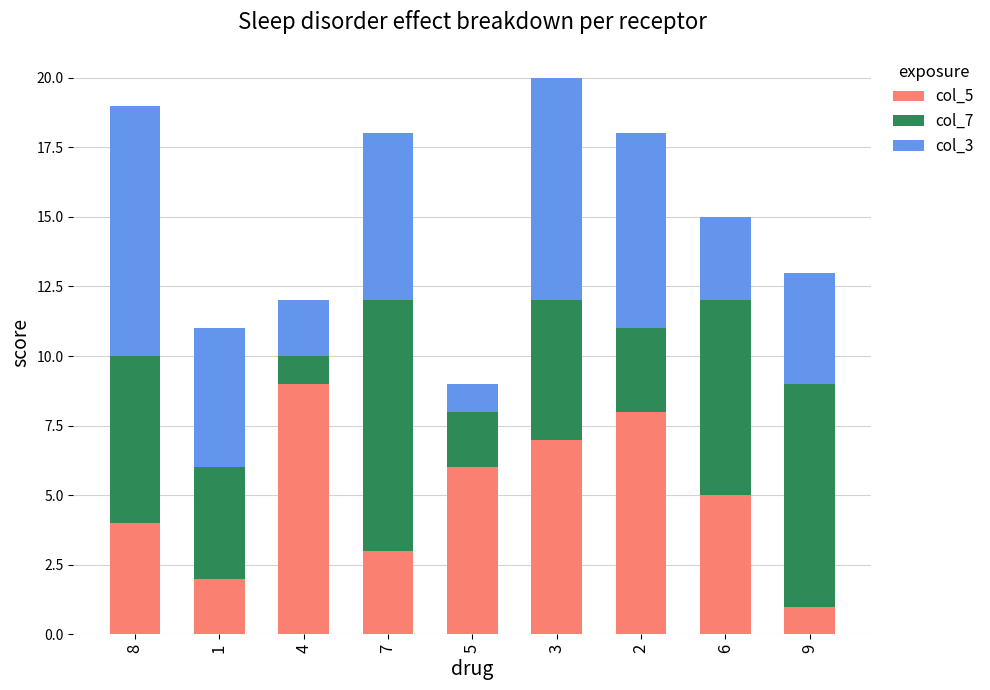

Rank the categories by col_5 value from lowest to highest.

9, 1, 7, 8, 6, 5, 3, 2, 4